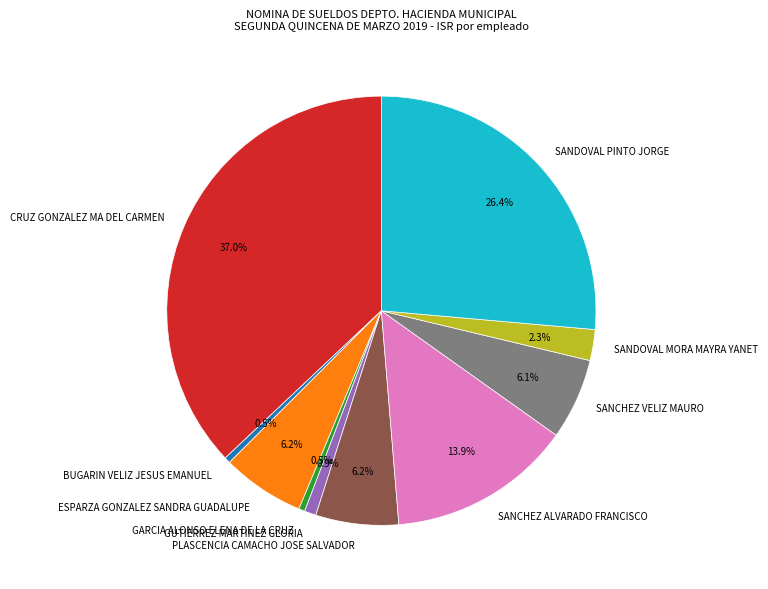

Is there any slice that represents more than half of the pie?

No